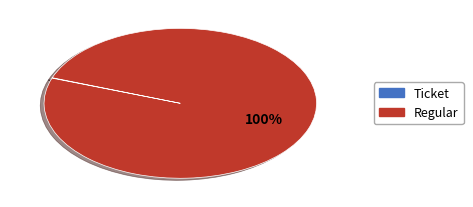

To the nearest percent, what is the difference between the largest and smallest slice percentages?

100%